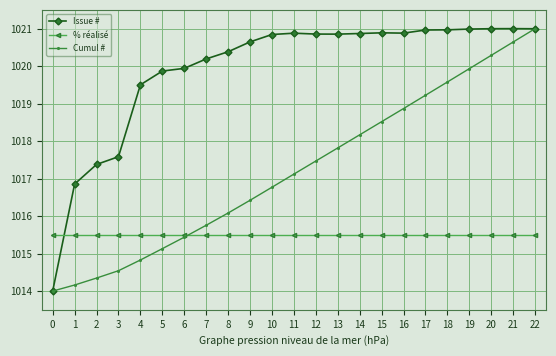

Which series changed the most between 9 and 11?

Cumul #